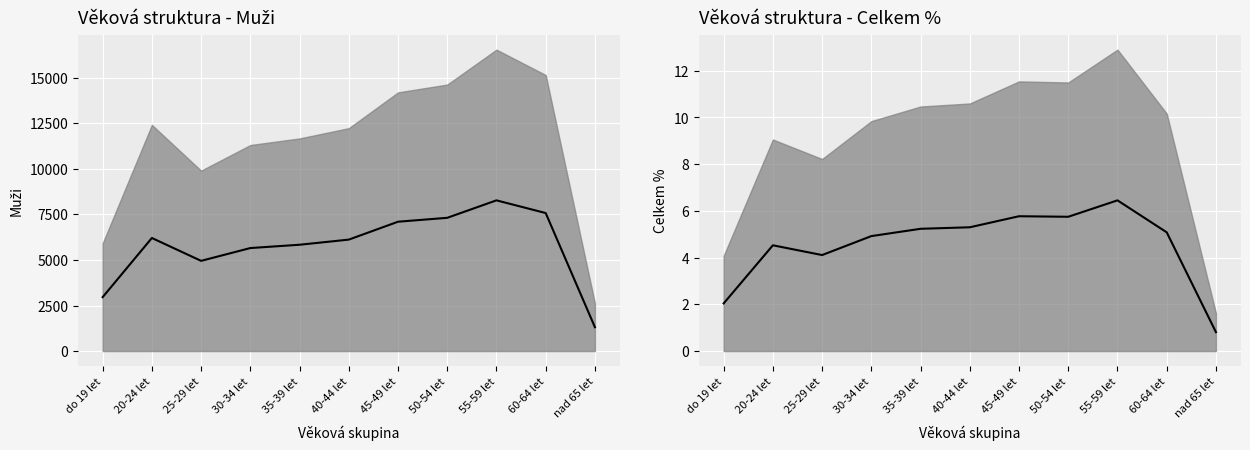

Reading right to left, transcribe all the data shown in this chart.

nad 65 let=0.8	60-64 let=5.1	55-59 let=6.5	50-54 let=5.7	45-49 let=5.8	40-44 let=5.3	35-39 let=5.2	30-34 let=4.9	25-29 let=4.1	20-24 let=4.5	do 19 let=2.0